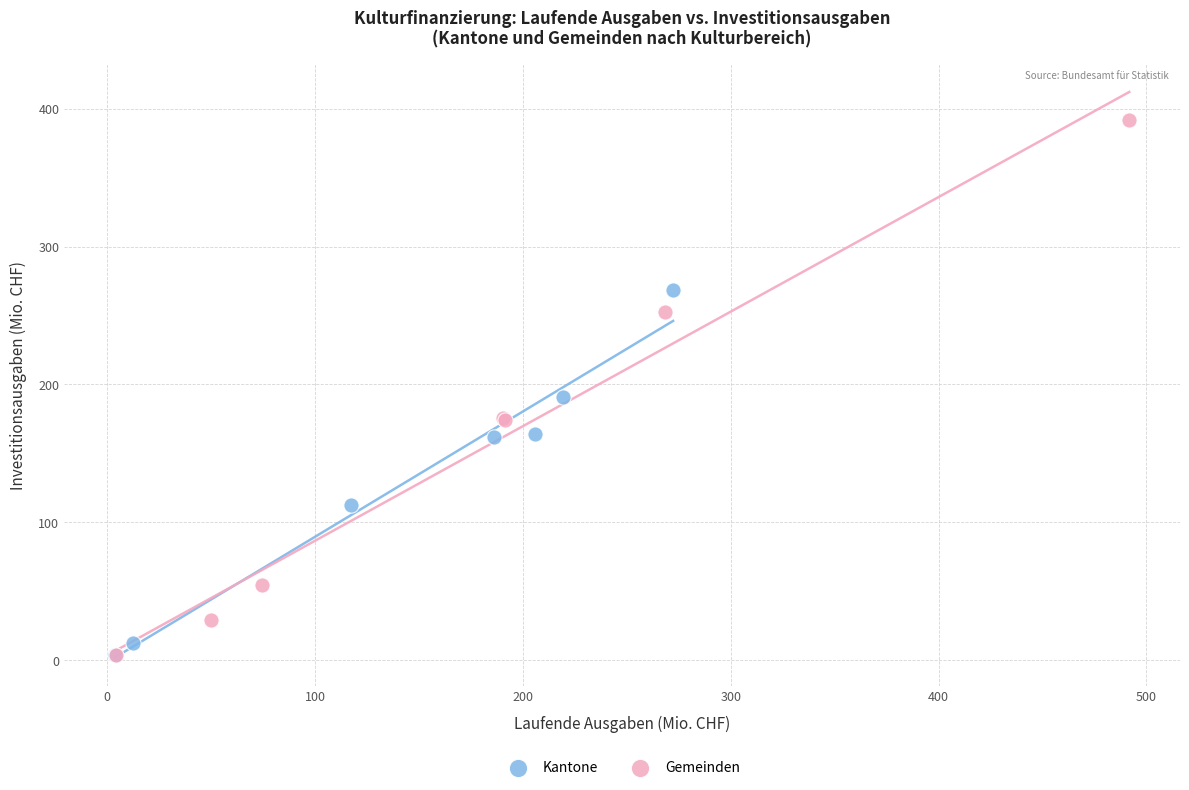

Which series reaches the maximum Y coordinate?

Gemeinden